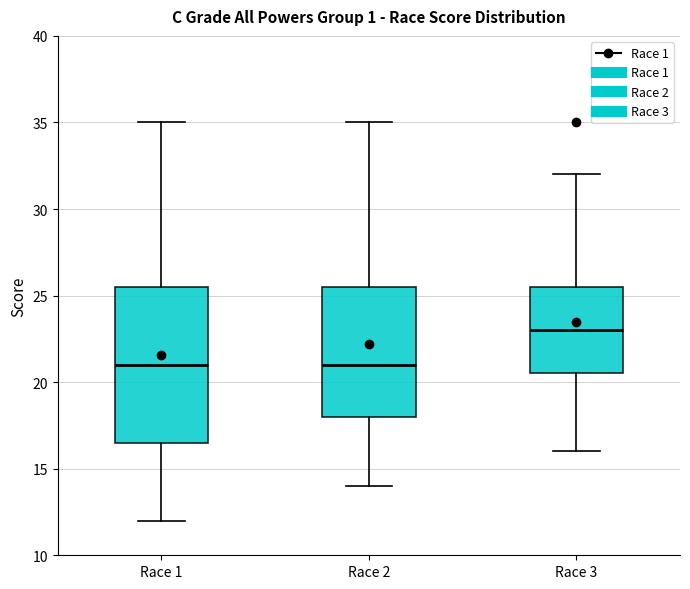

Reading left to right, transcribe this box plot: for each box, give where its median line is, the range the box spans, and where its two whiskers end, as read against the y-axis. The values are not printed on the chart, so give them approximately, as read against the axis.

Race 1: median 21.0, box 16.5 to 25.5, whiskers 12.0 to 35.0
Race 2: median 21.0, box 18.0 to 25.5, whiskers 14.0 to 35.0
Race 3: median 23.0, box 20.5 to 25.5, whiskers 16.0 to 32.0